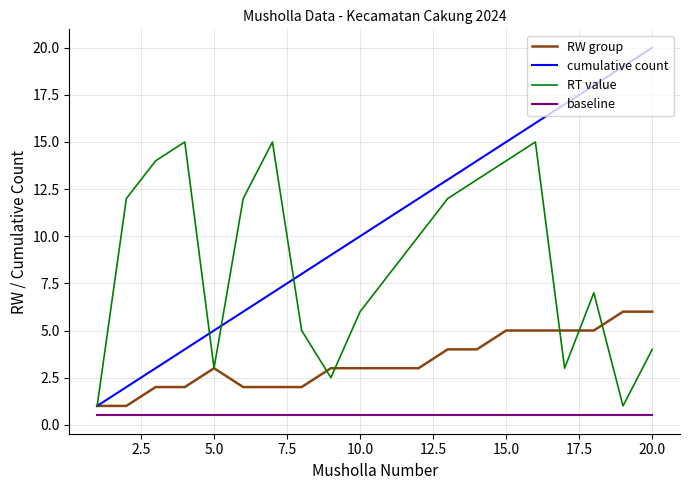

How many lines are shown in the chart?

4